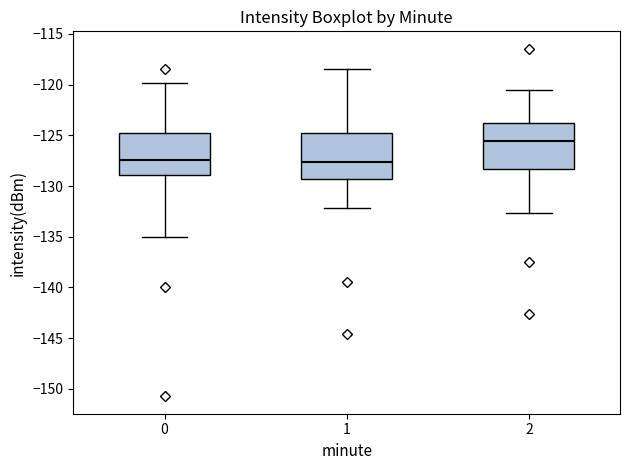

Where does the lower whisker of the box at x = 2 end on the y-axis? The values are not printed on the chart, so give them approximately, as read against the axis.

-132.5